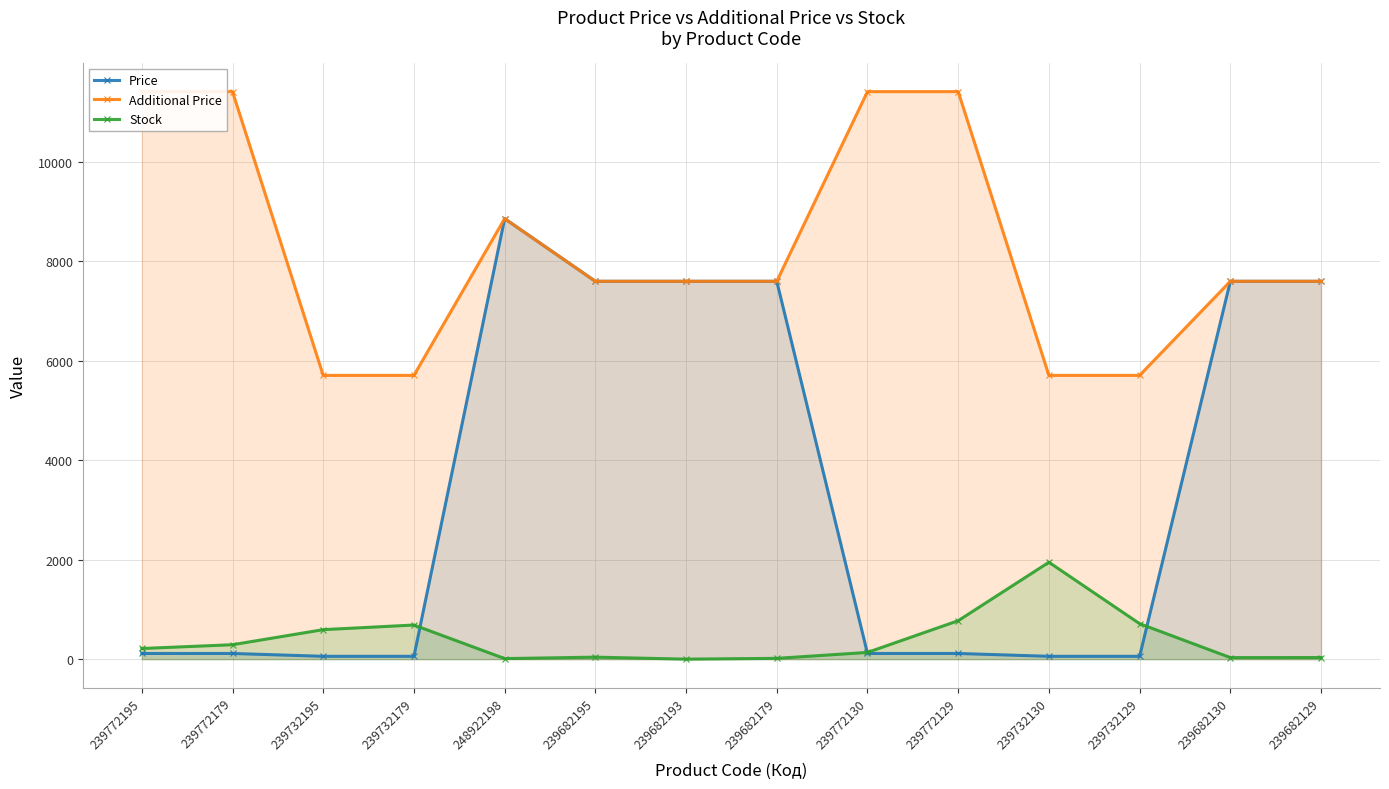

What is the value of the Stock point at the 12th from the left?

713.0